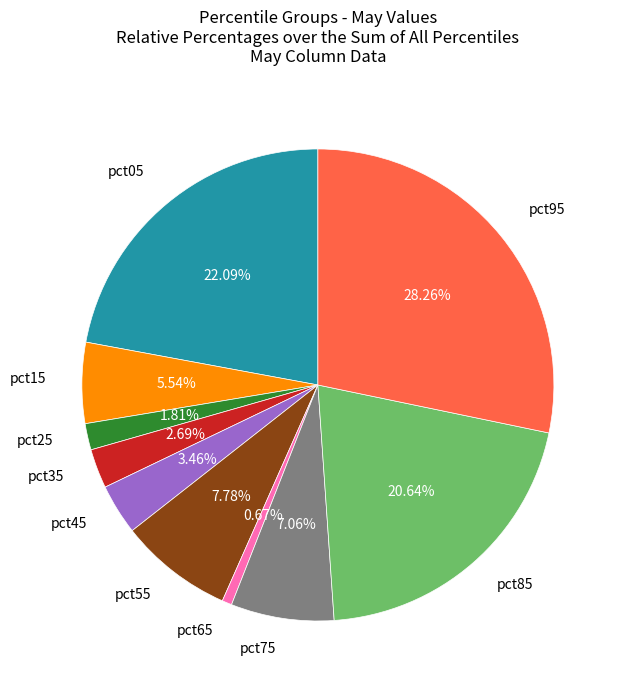

Is there any slice that represents more than half of the pie?

No